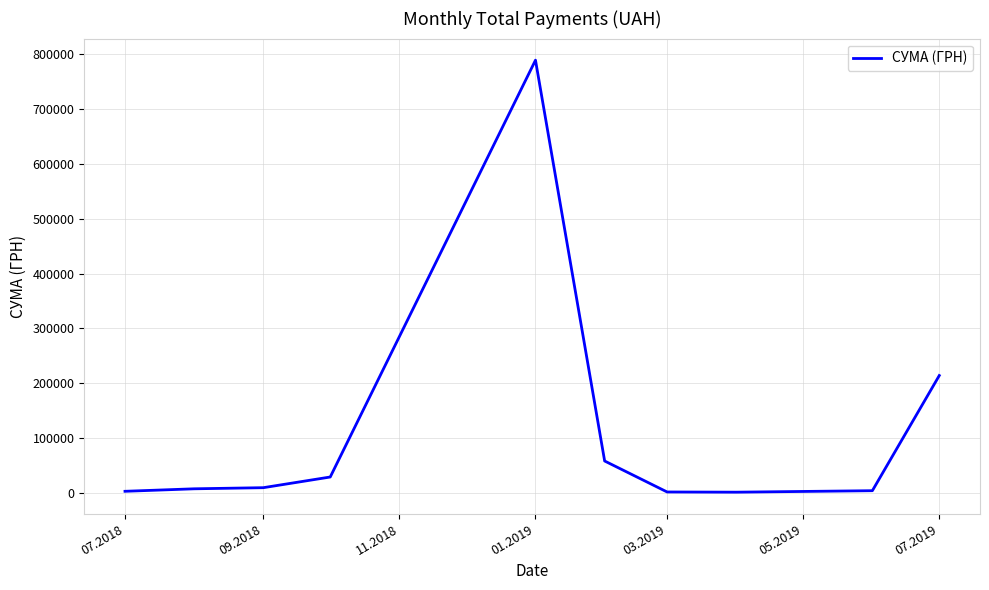

What is the difference between the maximum and minimum values?

788731.3